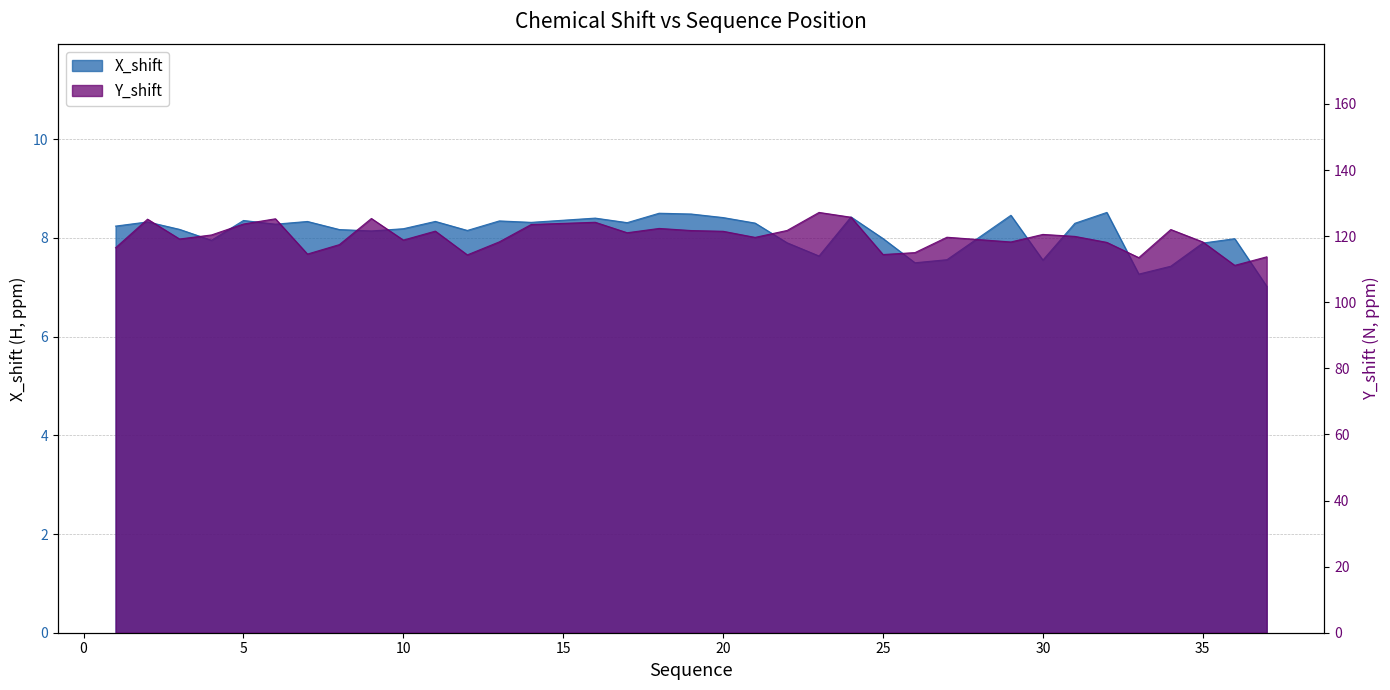

What value does the Y_shift series have at 33?

113.5